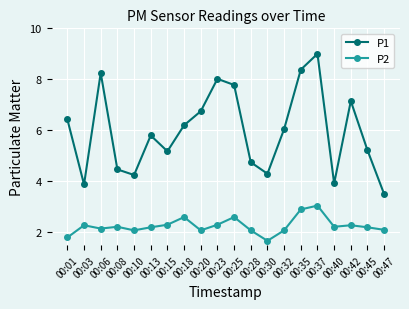

What are all the series names shown in the legend?

P1, P2